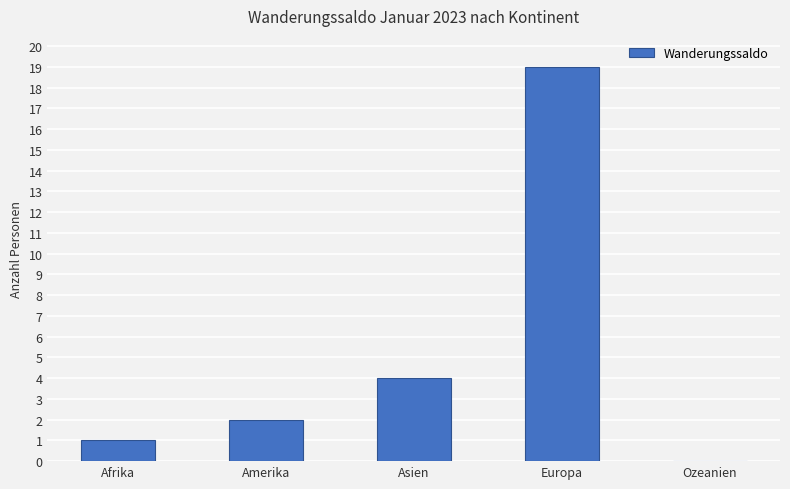

What is the change in value from Afrika to Europa?

+18